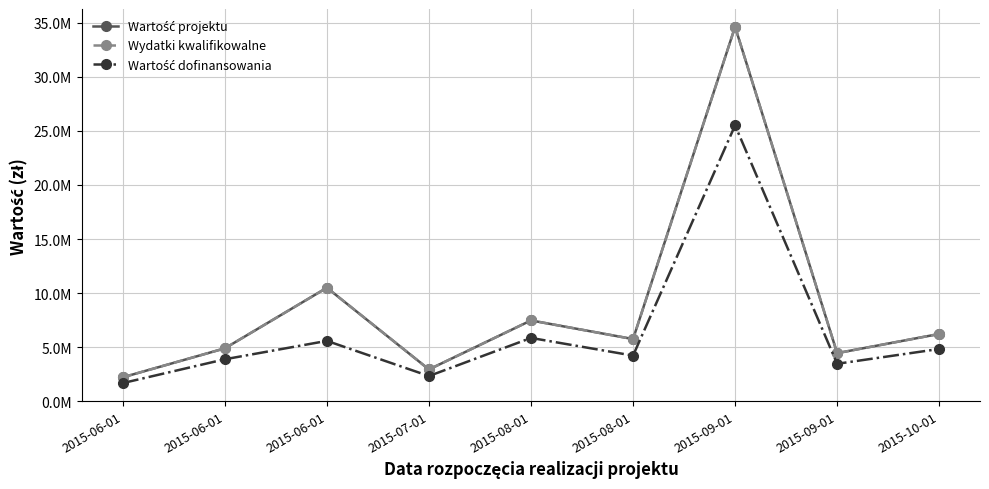

Does the chart have visible grid lines?

Yes